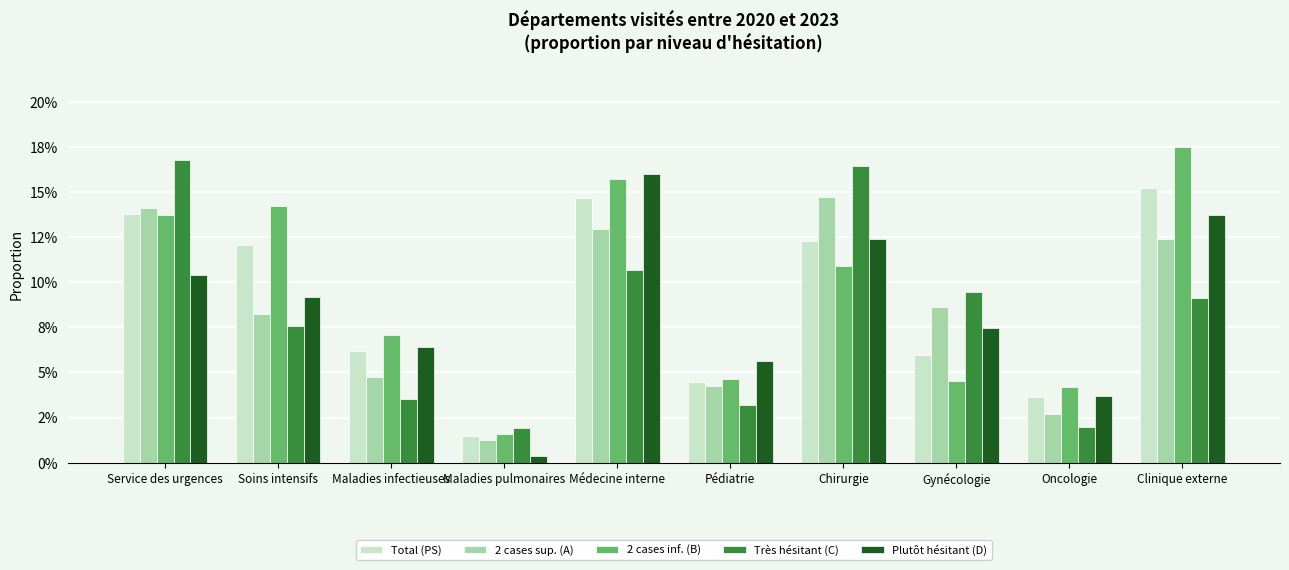

Are the bars horizontal?

No